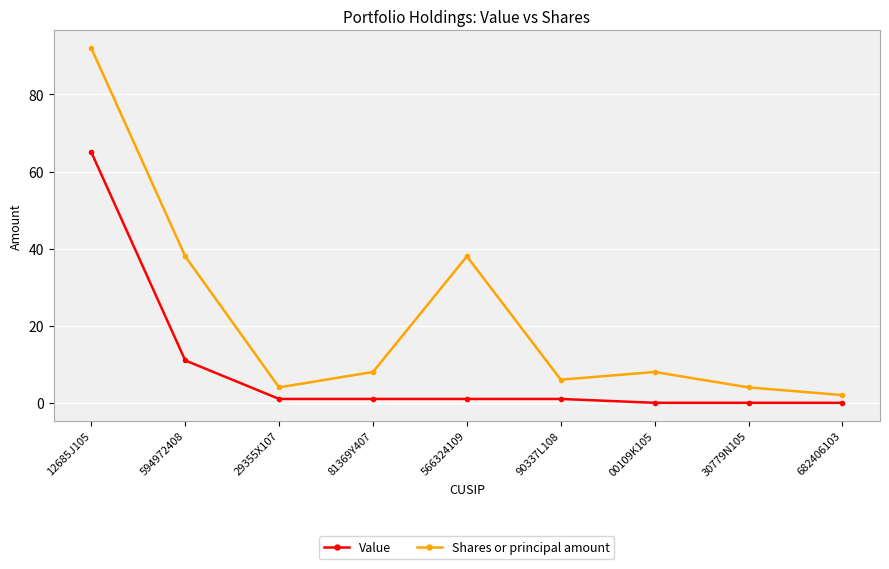

True or false: Value and Shares or principal amount intersect in this chart.

False